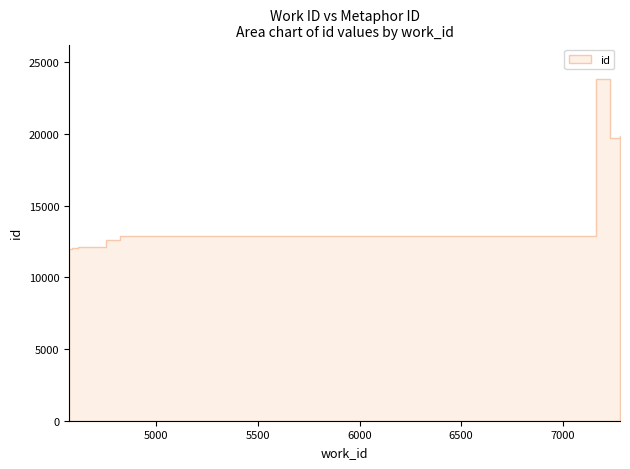

Which has a higher value, 4585 or 7231?

7231